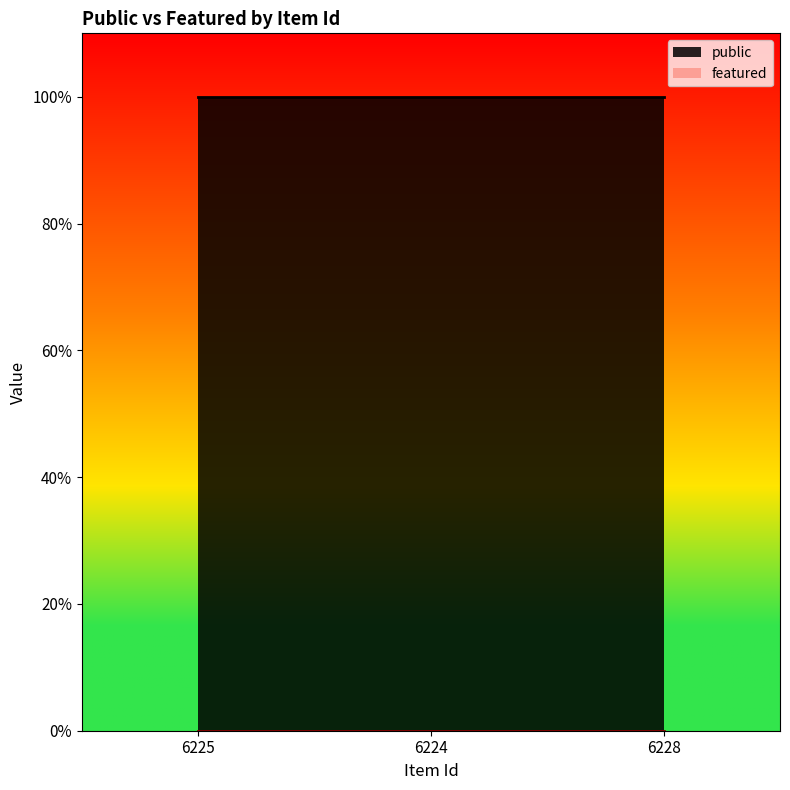

How many lines are shown in the chart?

2